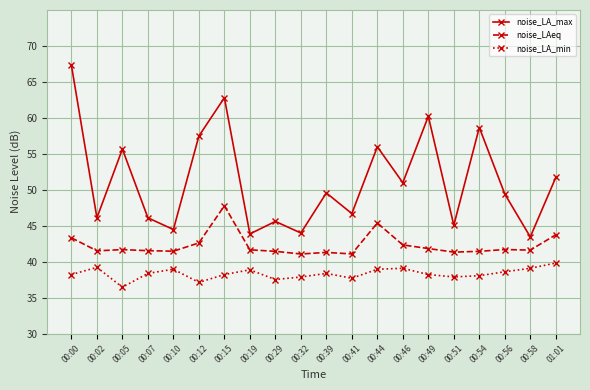

How many lines are shown in the chart?

3